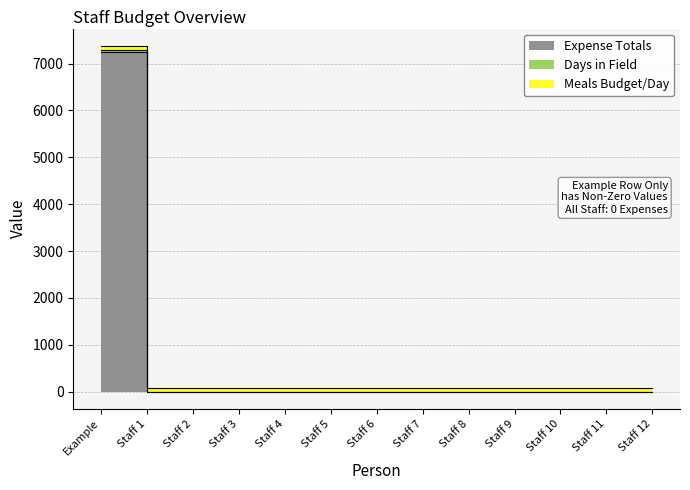

How many values in the Expense Totals series exceed 0?

1